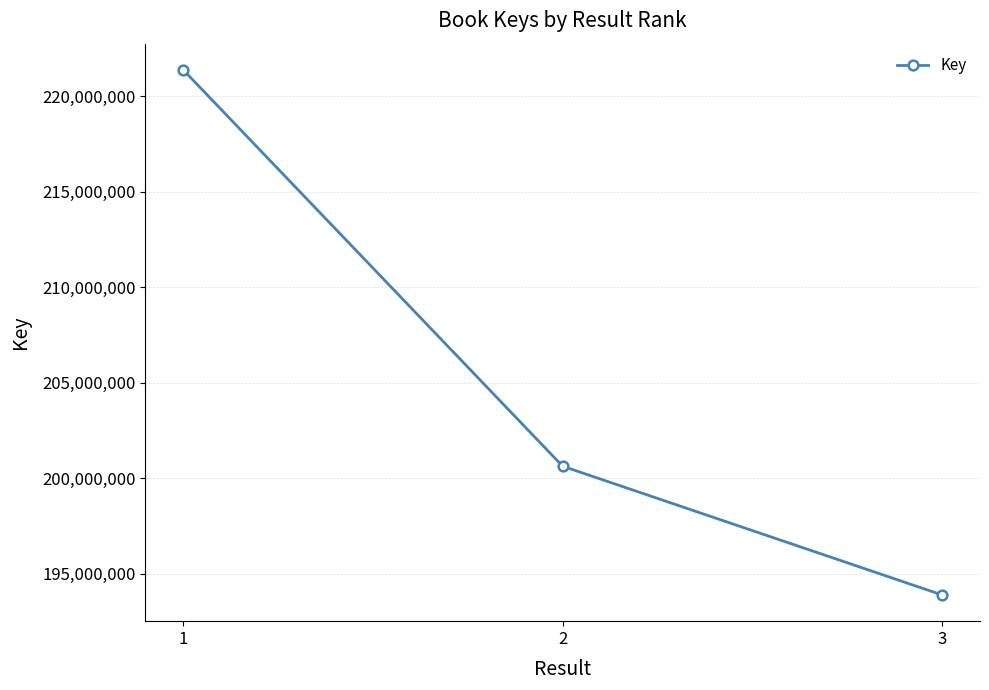

Does the chart display data point markers on the line(s)?

Yes